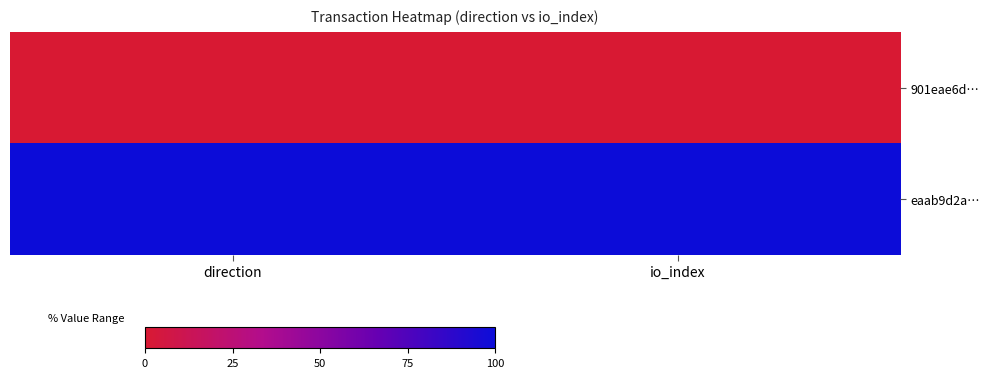

At how many categories does at least one series exceed 41?

2